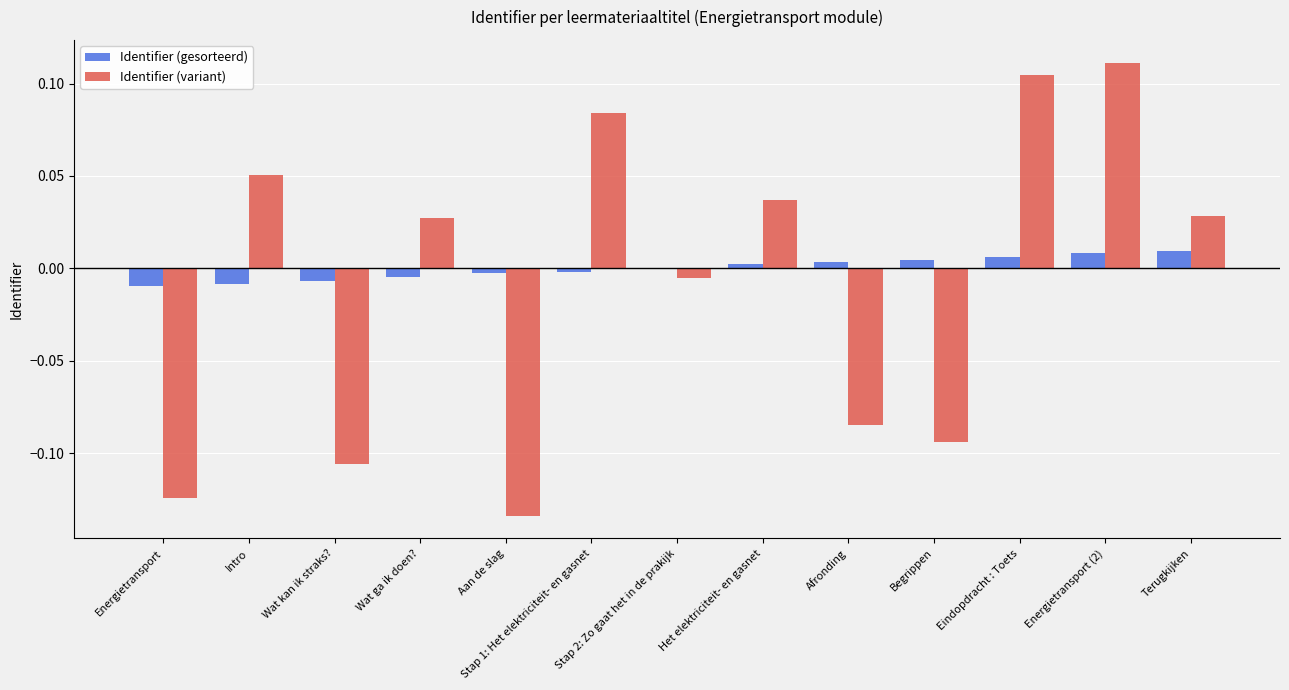

Where is Identifier (gesorteerd) nearest to the value 0?

Stap 2: Zo gaat het in de prakijk